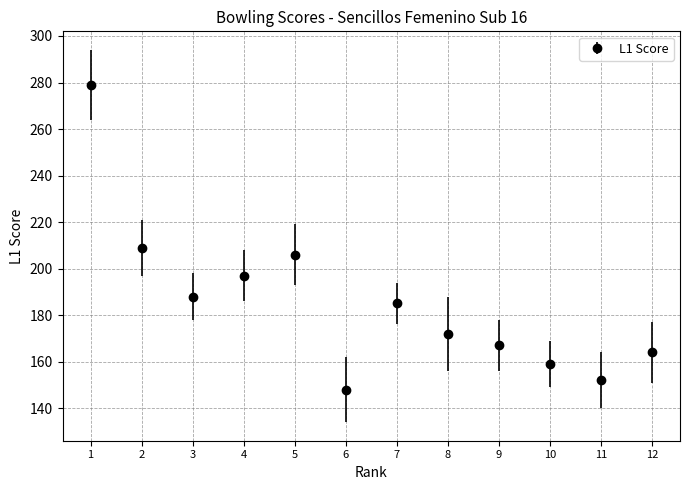

What is the change in value from 11 to 12?

+12